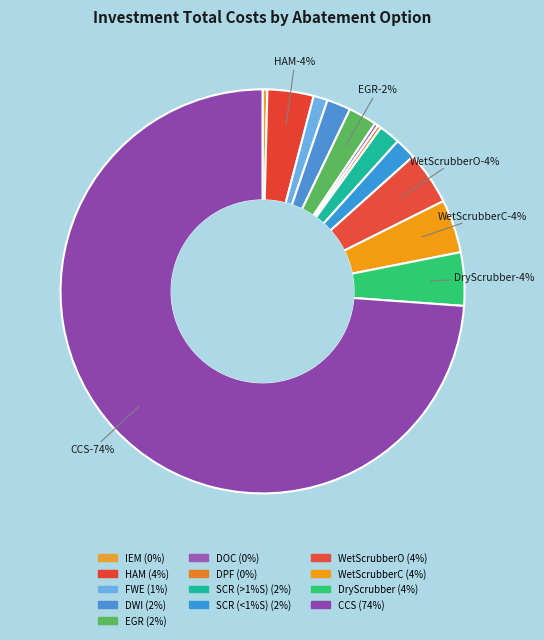

Which category accounts for the majority?

CCS